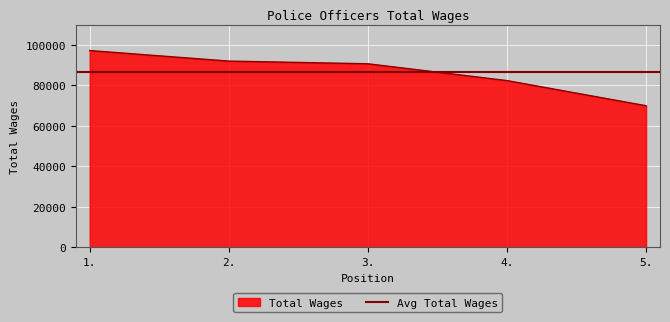

What is the sum of all values?

432076